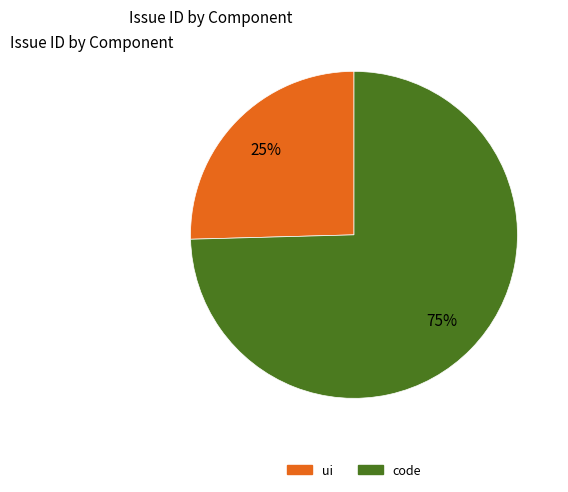

What percentage is the code slice, to the nearest percent?

75%